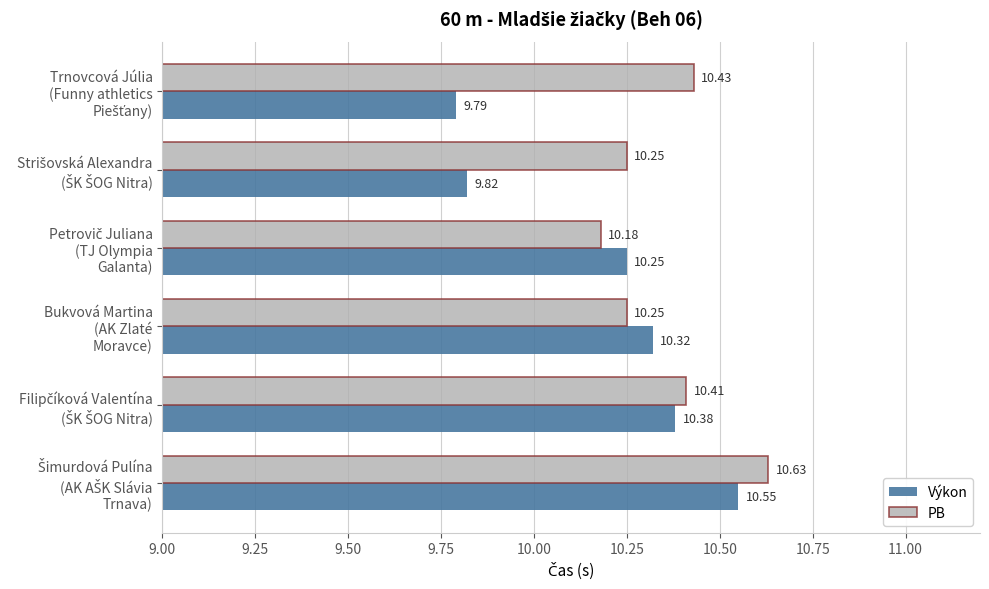

What is the difference between the maximum and second lowest values in the PB series?

0.4